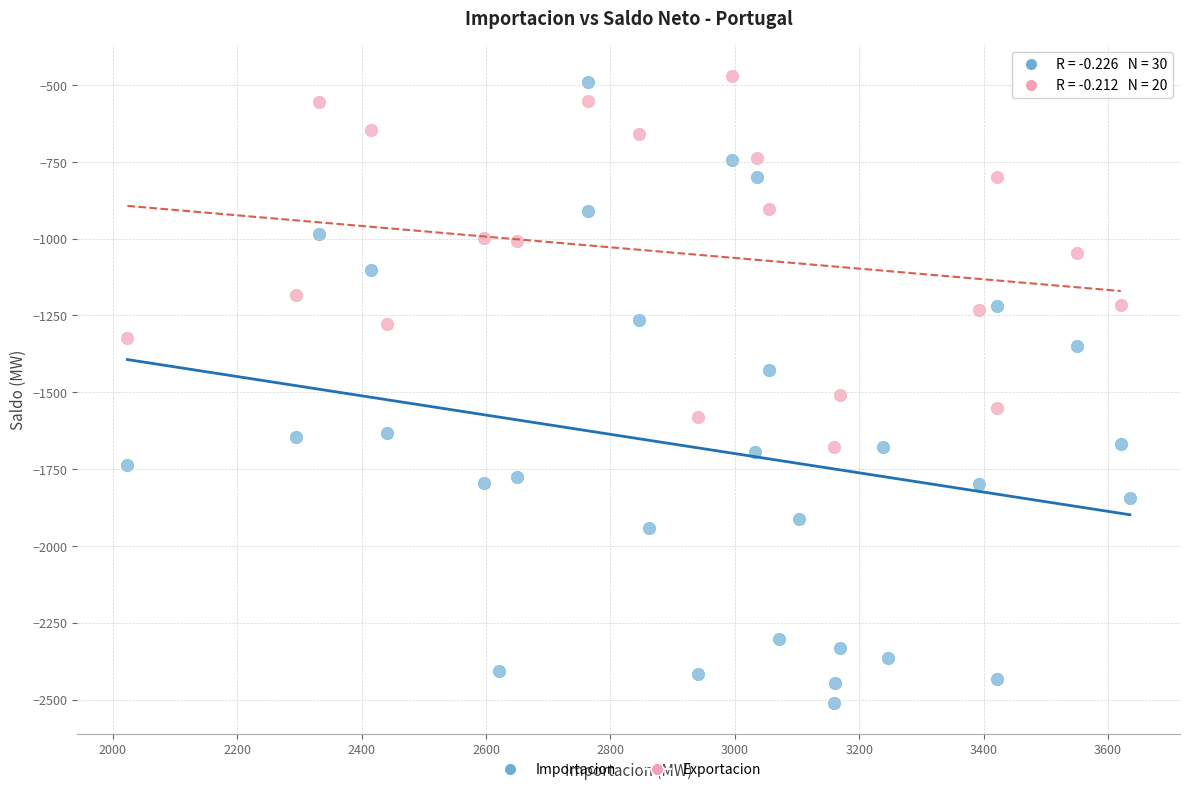

Which series has the widest spread of Y values?

Importacion